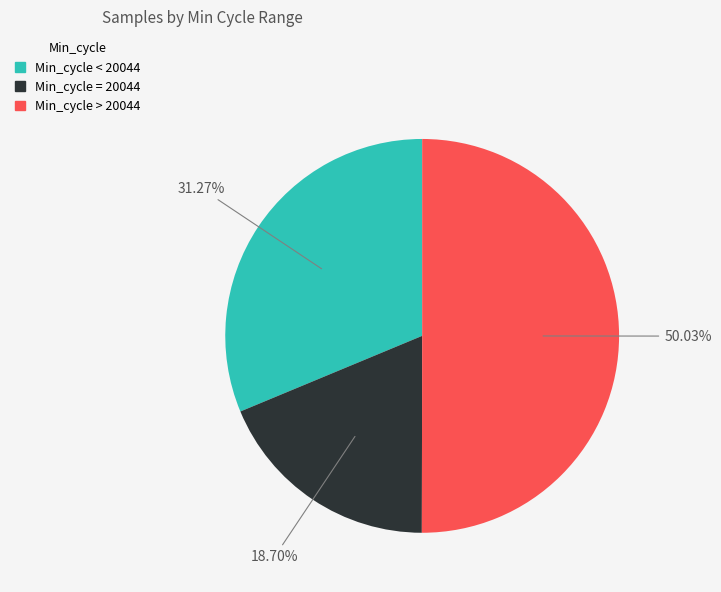

Is the sum of Min_cycle > 20044 and Min_cycle = 20044 greater than half?

Yes